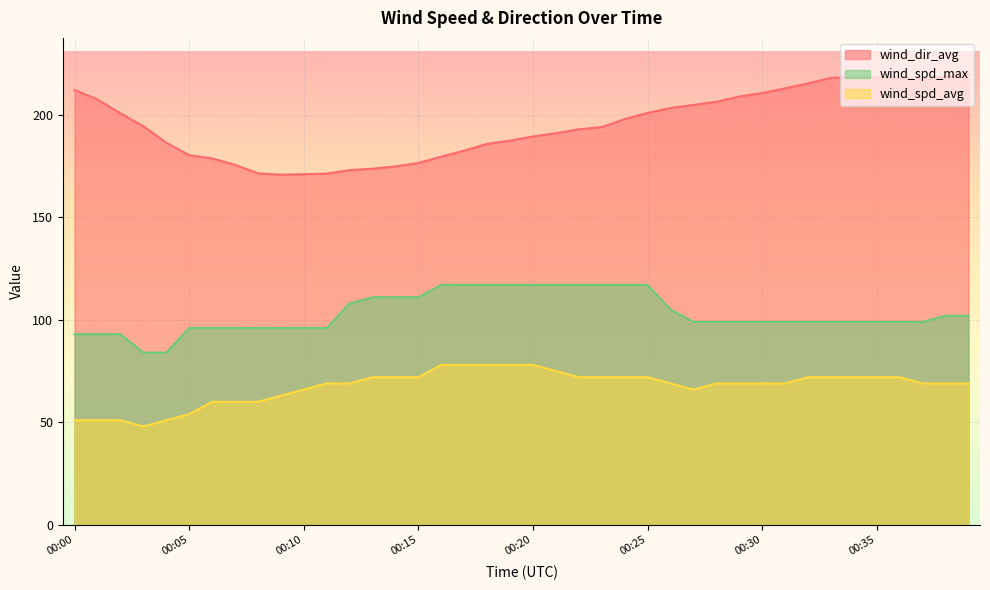

Reading left to right, extract all data points from this chart.

wind_spd_avg: 51.0	51.0	51.0	48.0	51.0	54.0	60.0	60.0	60.0	63.0	66.0	69.0	69.0	72.0	72.0	72.0	78.0	78.0	78.0	78.0	78.0	75.0	72.0	72.0	72.0	72.0	69.0	66.0	69.0	69.0	69.0	69.0	72.0	72.0	72.0	72.0	72.0	69.0	69.0	69.0
wind_spd_max: 93.0	93.0	93.0	84.0	84.0	96.0	96.0	96.0	96.0	96.0	96.0	96.0	108.0	111.0	111.0	111.0	117.0	117.0	117.0	117.0	117.0	117.0	117.0	117.0	117.0	117.0	105.0	99.0	99.0	99.0	99.0	99.0	99.0	99.0	99.0	99.0	99.0	99.0	102.0	102.0
wind_dir_avg: 212.1	207.5	200.7	194.4	186.4	180.3	178.7	175.6	171.4	170.8	171.0	171.3	173.0	173.7	174.8	176.5	179.6	182.5	185.8	187.4	189.4	191.0	192.9	194.0	197.9	200.9	203.3	204.8	206.3	208.9	210.6	212.9	215.3	218.0	218.3	218.3	217.7	217.3	218.6	219.9